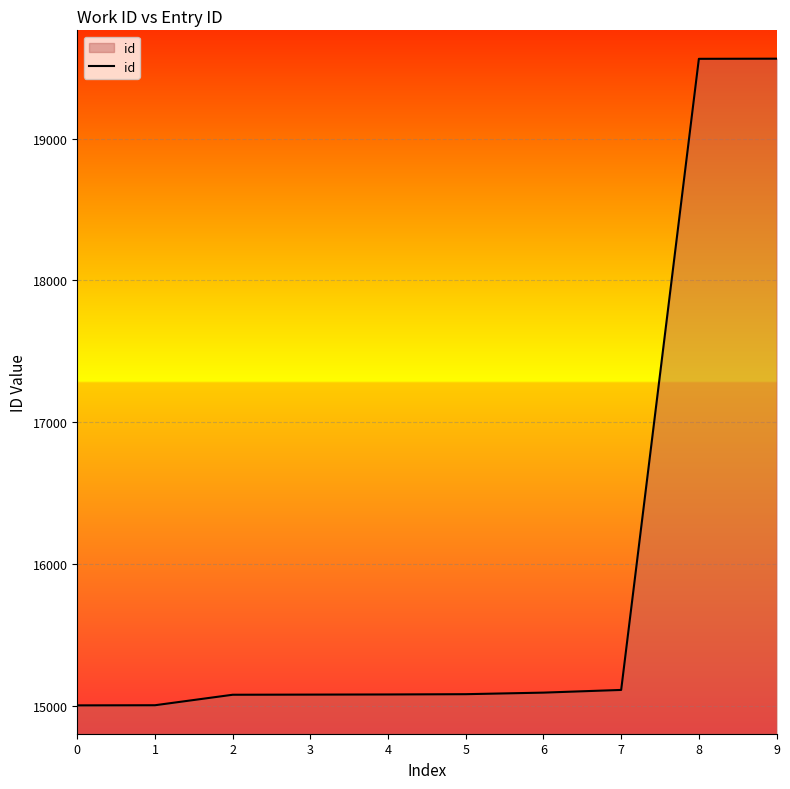

What is the greatest value displayed?

19564